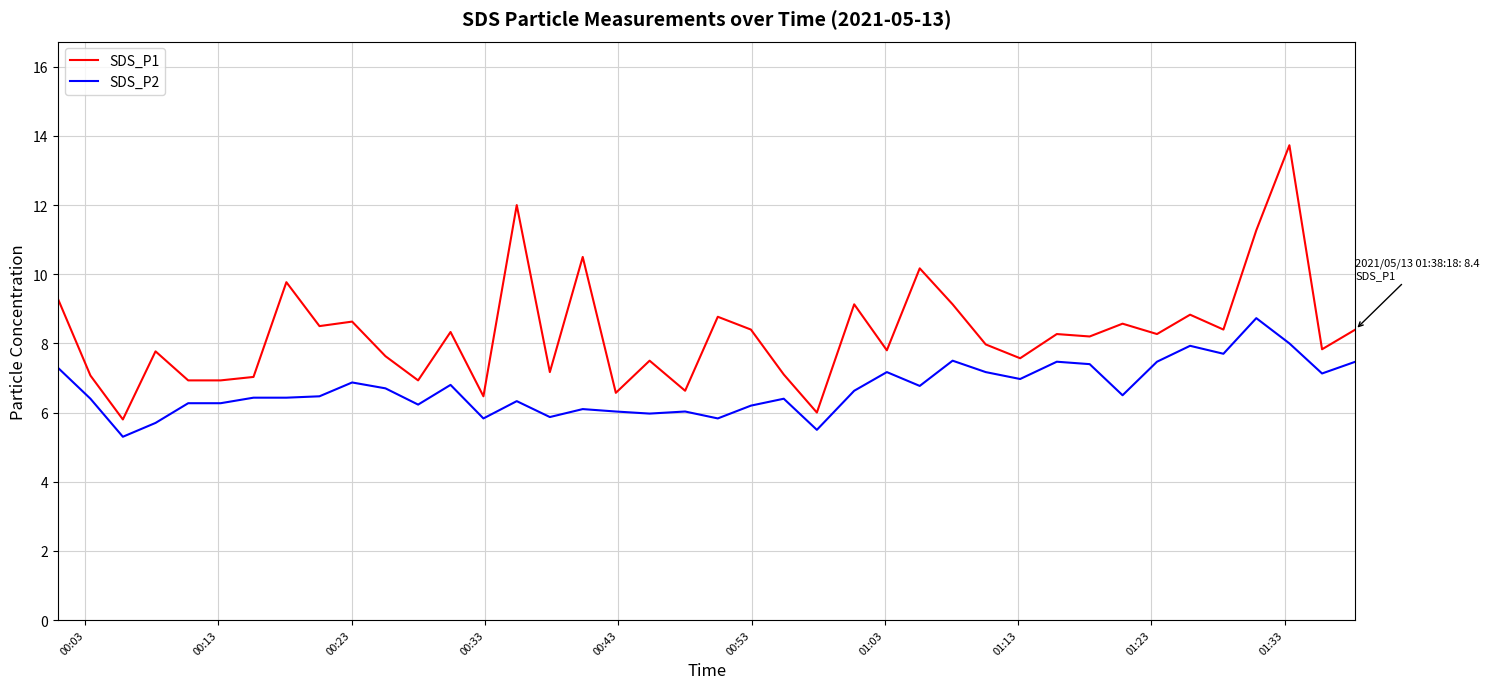

How many lines are shown in the chart?

2